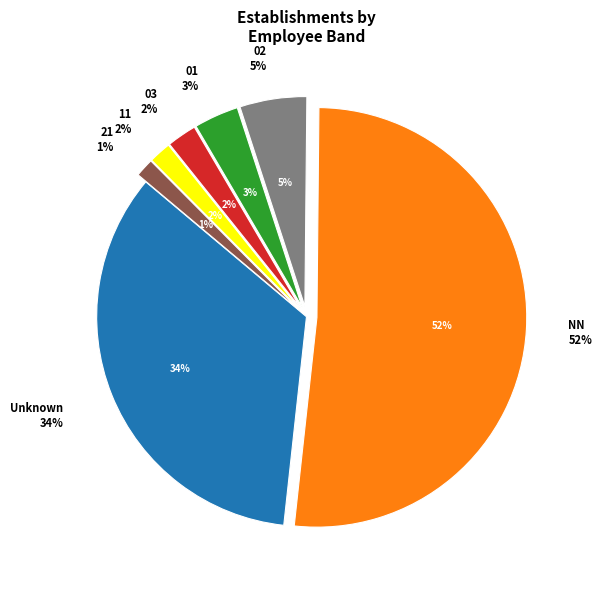

Is the sum of 01 and 11 greater than half?

No